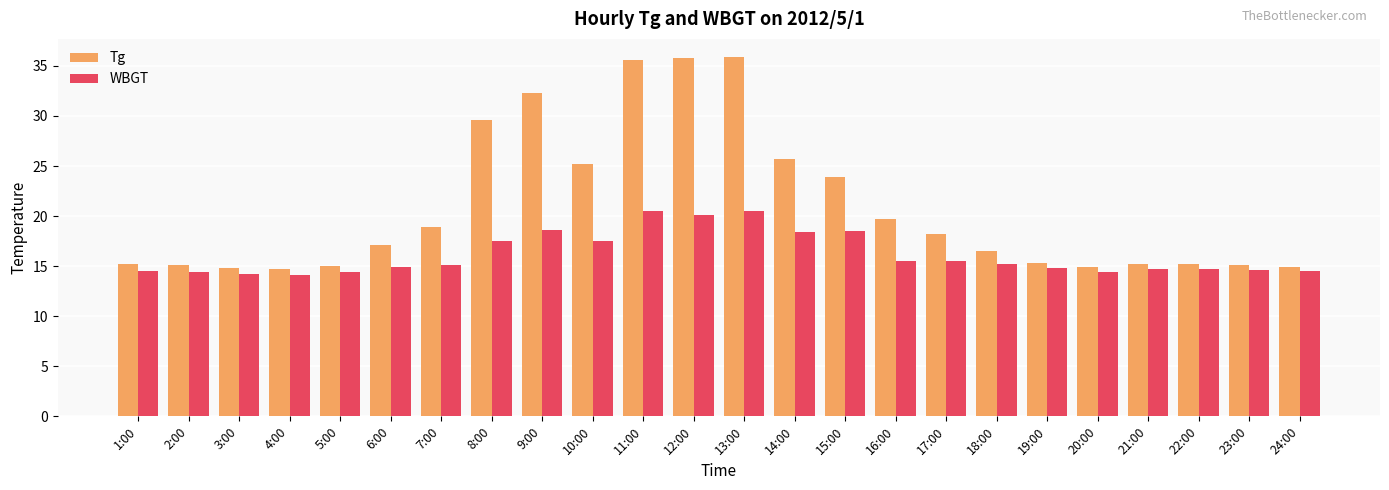

Which series has the largest range (max minus min)?

Tg